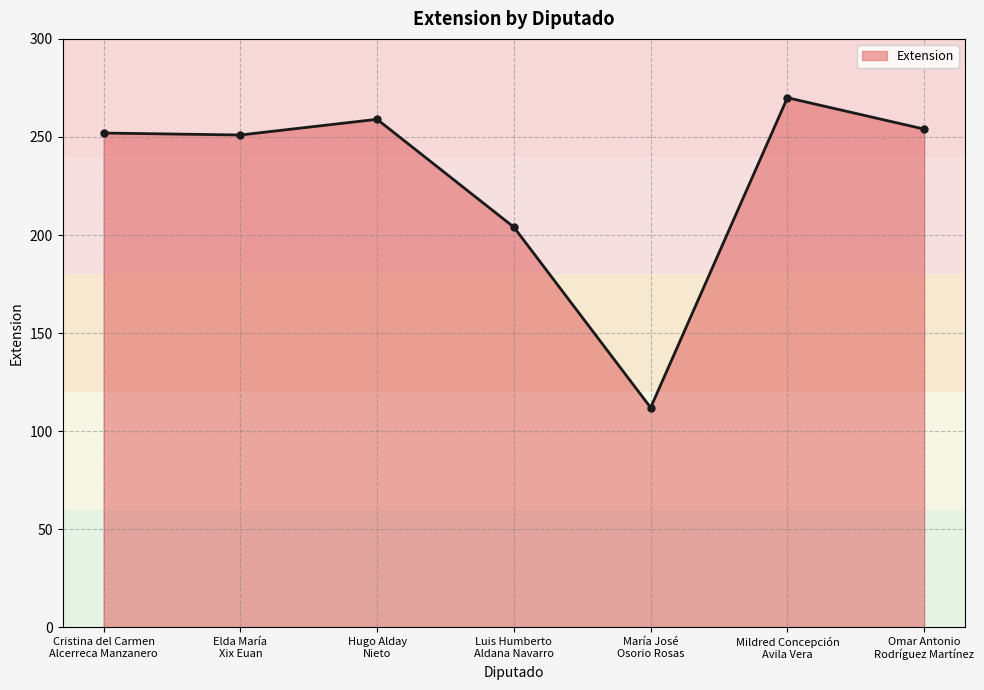

How many interior local peaks (higher than both neighbors) does the data have?

2